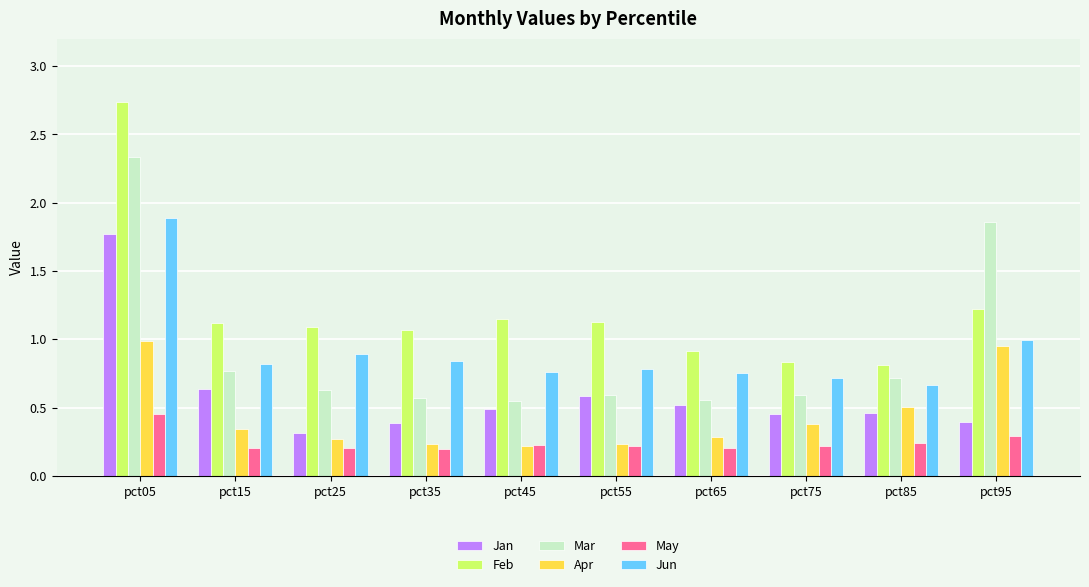

Is it true that Jan equals 0.5 at pct35?

False